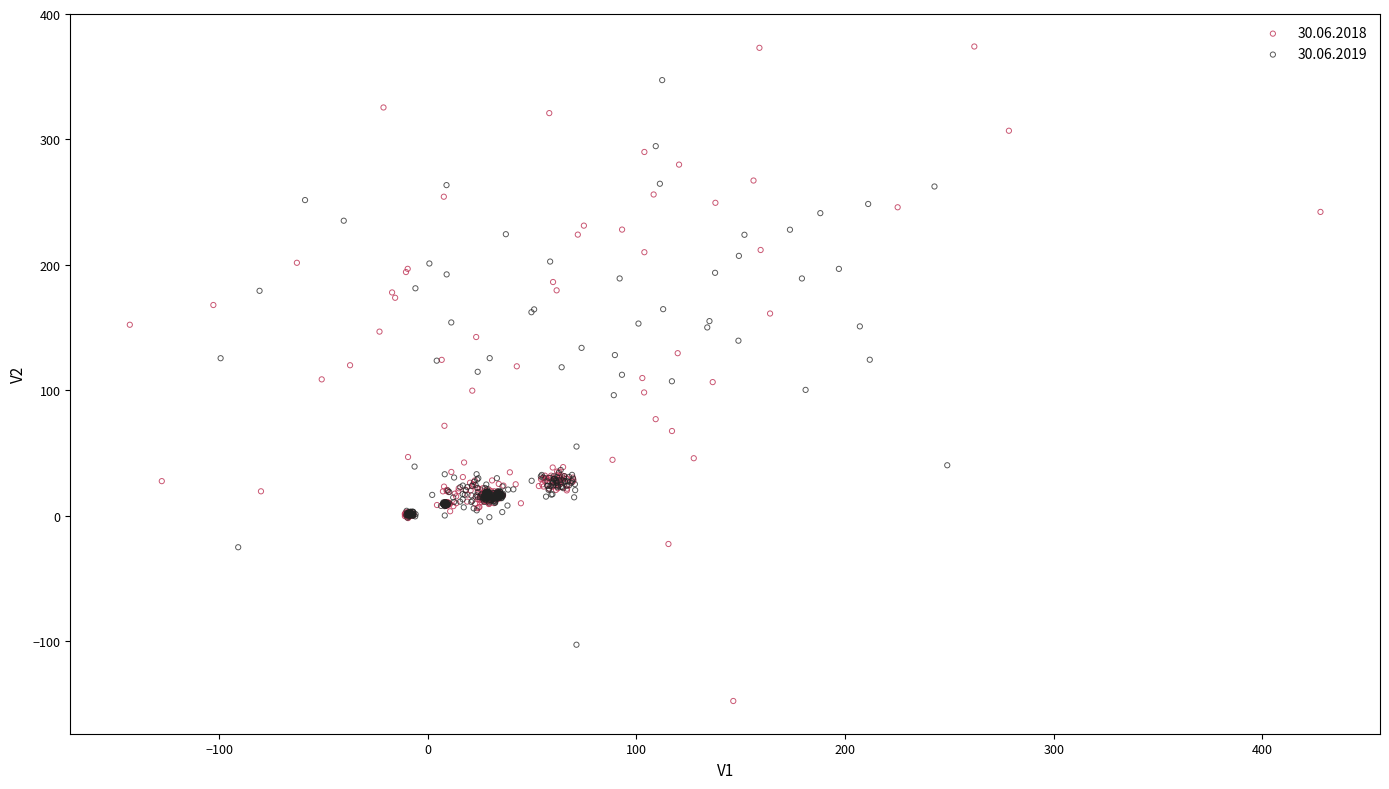

Which series reaches the minimum Y coordinate?

30.06.2018